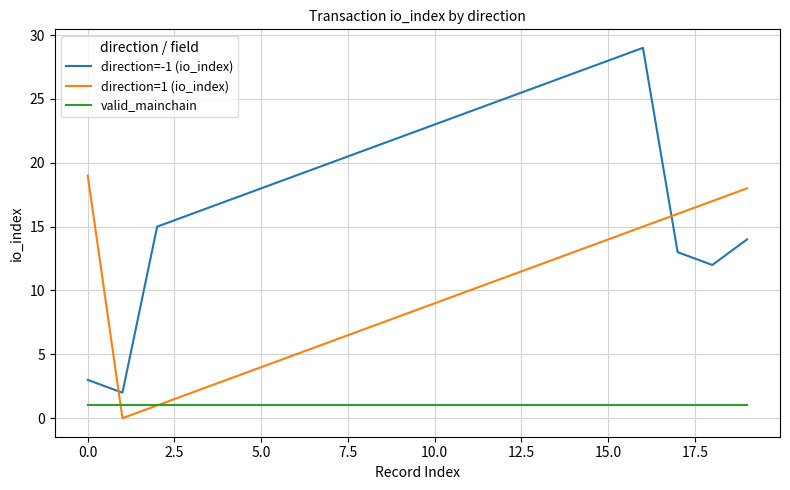

What is the average value of the valid_mainchain series?

1